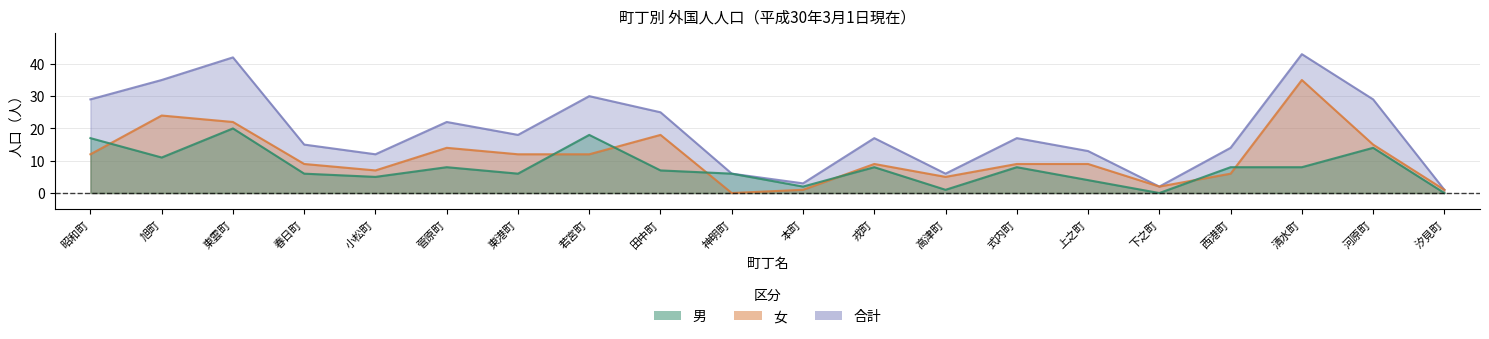

What is the sum of all 女 values?

222